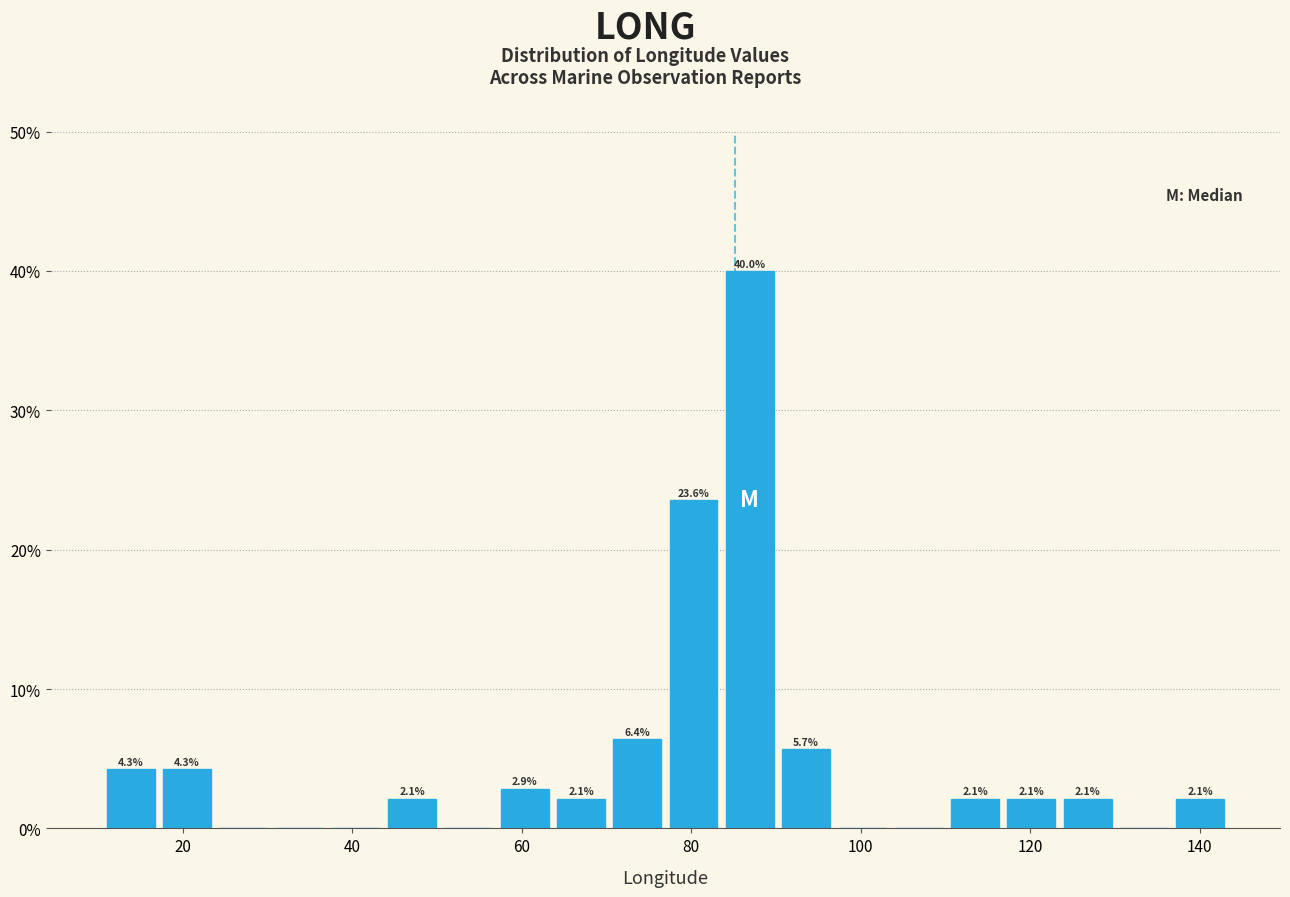

Around what value on the x-axis is the tallest bar? Give the approximate position of its centre, as read against the axis.

86